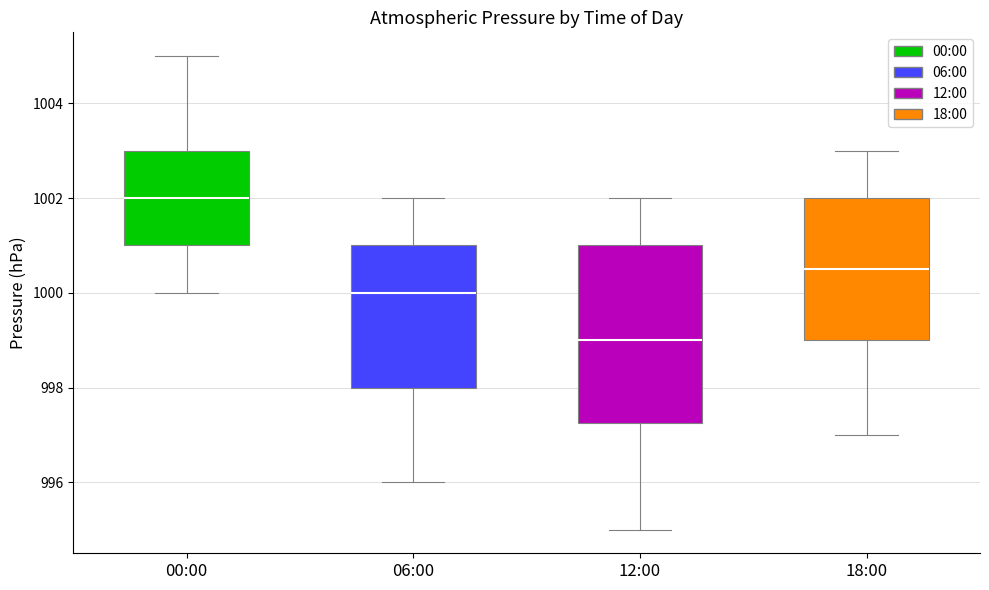

Where does the lower whisker of the box for 06:00 end on the y-axis? The values are not printed on the chart, so give them approximately, as read against the axis.

996.0